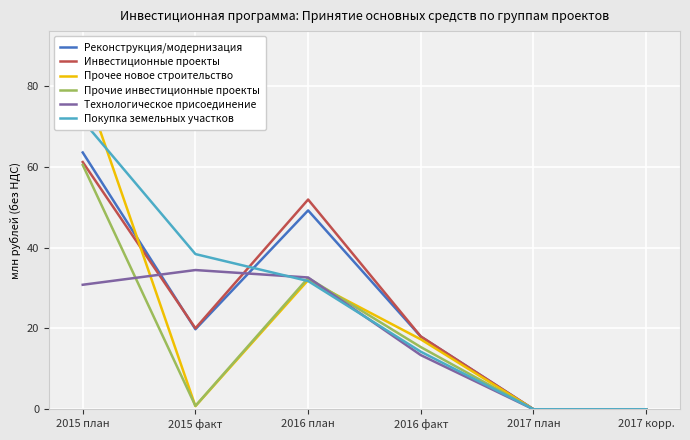

Where is the first local minimum for Прочее новое строительство?

2015 факт